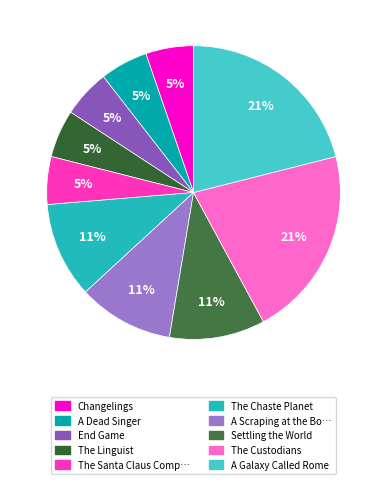

How many slices are in this pie chart?

10